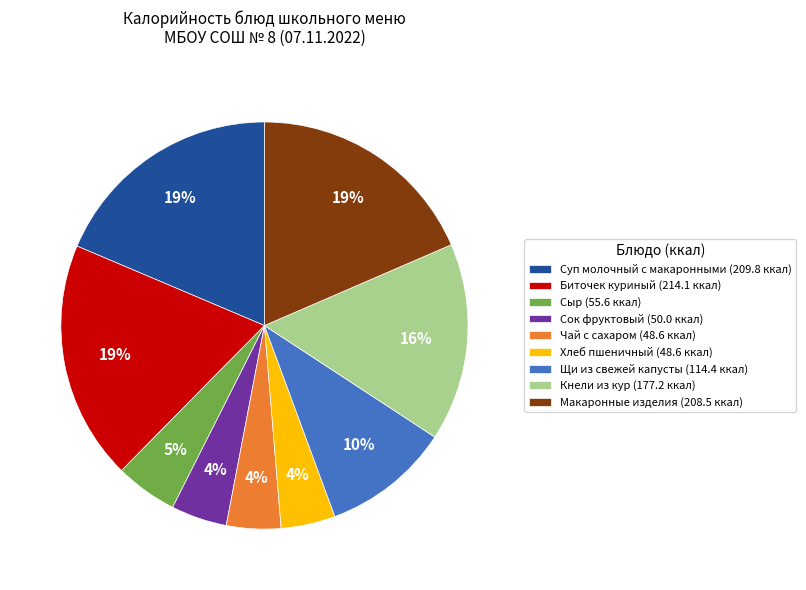

The Макаронные изделия slice represents 19% of the pie. True or false?

True